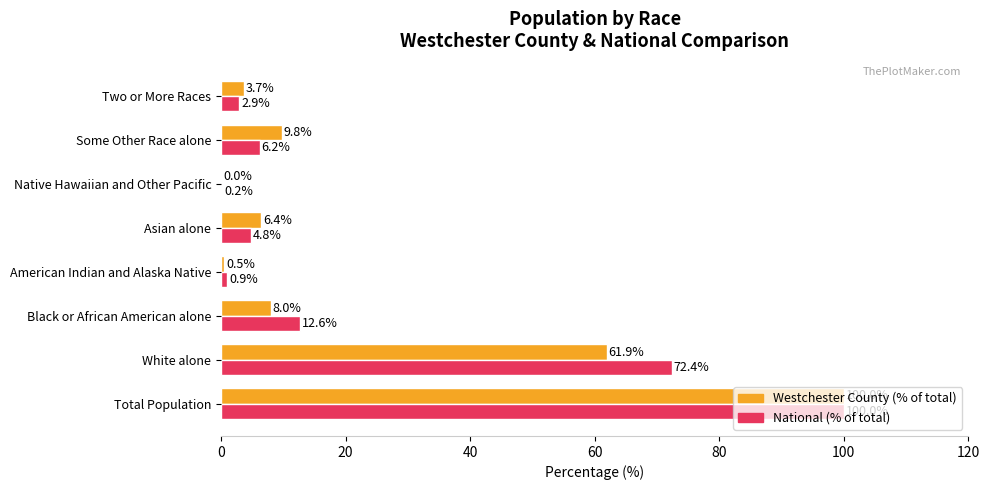

True or false: National (% of total) has a value of 0.2 at Native Hawaiian and Other Pacific.

True